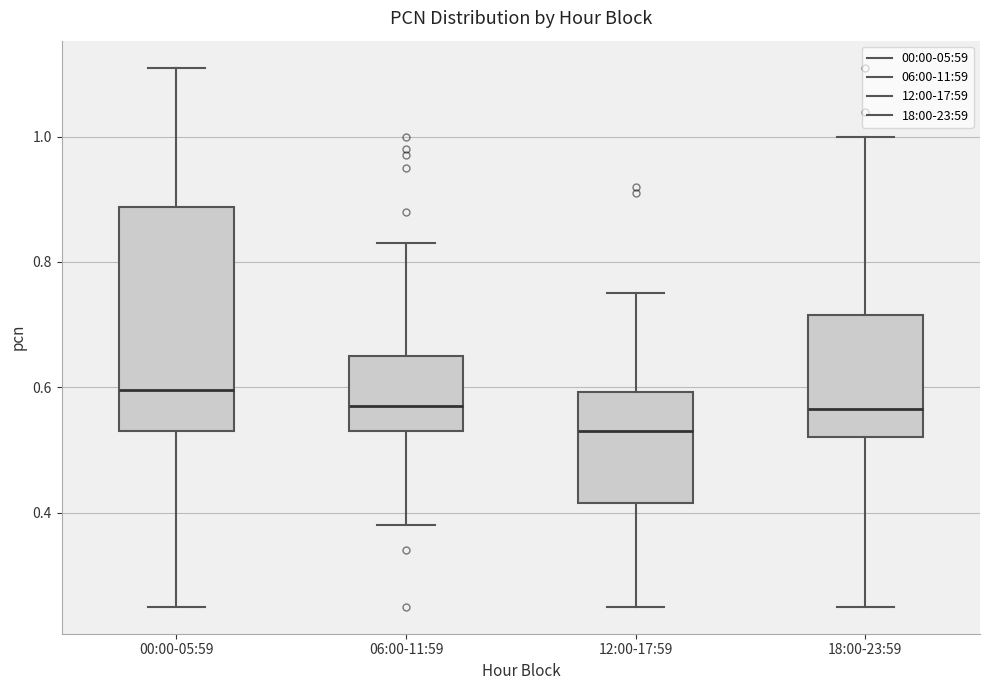

Reading left to right, transcribe this box plot: for each box, give where its median line is, the range the box spans, and where its two whiskers end, as read against the y-axis. The values are not printed on the chart, so give them approximately, as read against the axis.

00:00-05:59: median 0.60, box 0.54 to 0.88, whiskers 0.26 to 1.12
06:00-11:59: median 0.58, box 0.54 to 0.66, whiskers 0.38 to 0.84
12:00-17:59: median 0.54, box 0.42 to 0.60, whiskers 0.26 to 0.76
18:00-23:59: median 0.56, box 0.52 to 0.72, whiskers 0.26 to 1.00